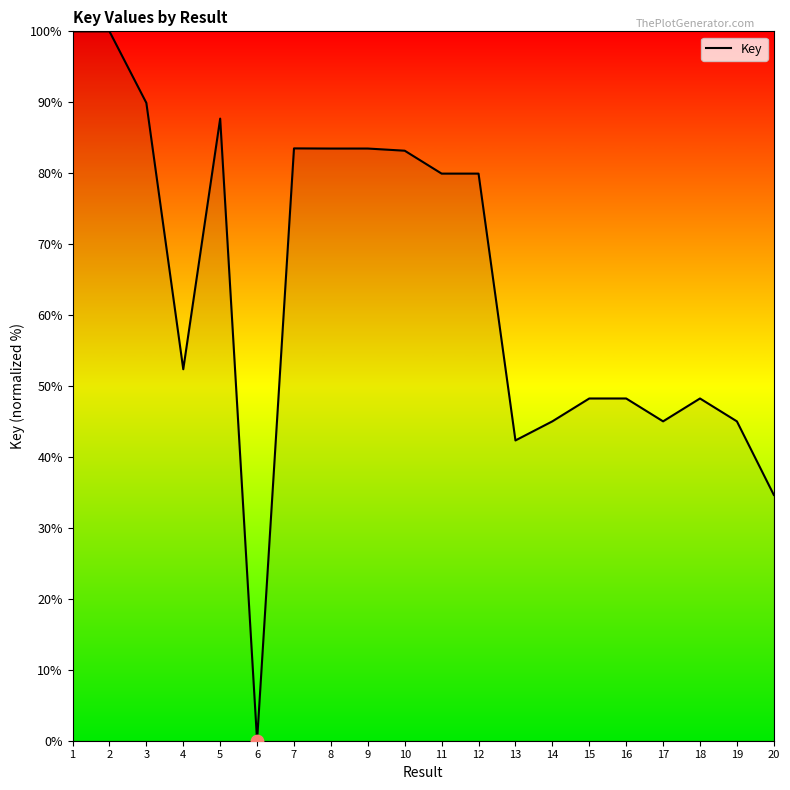

Which has a higher value, 16 or 19?

16